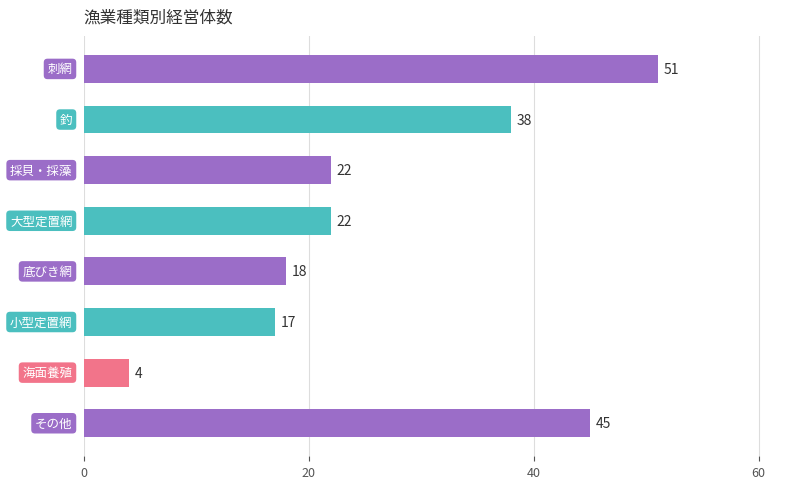

What is the average value?

27